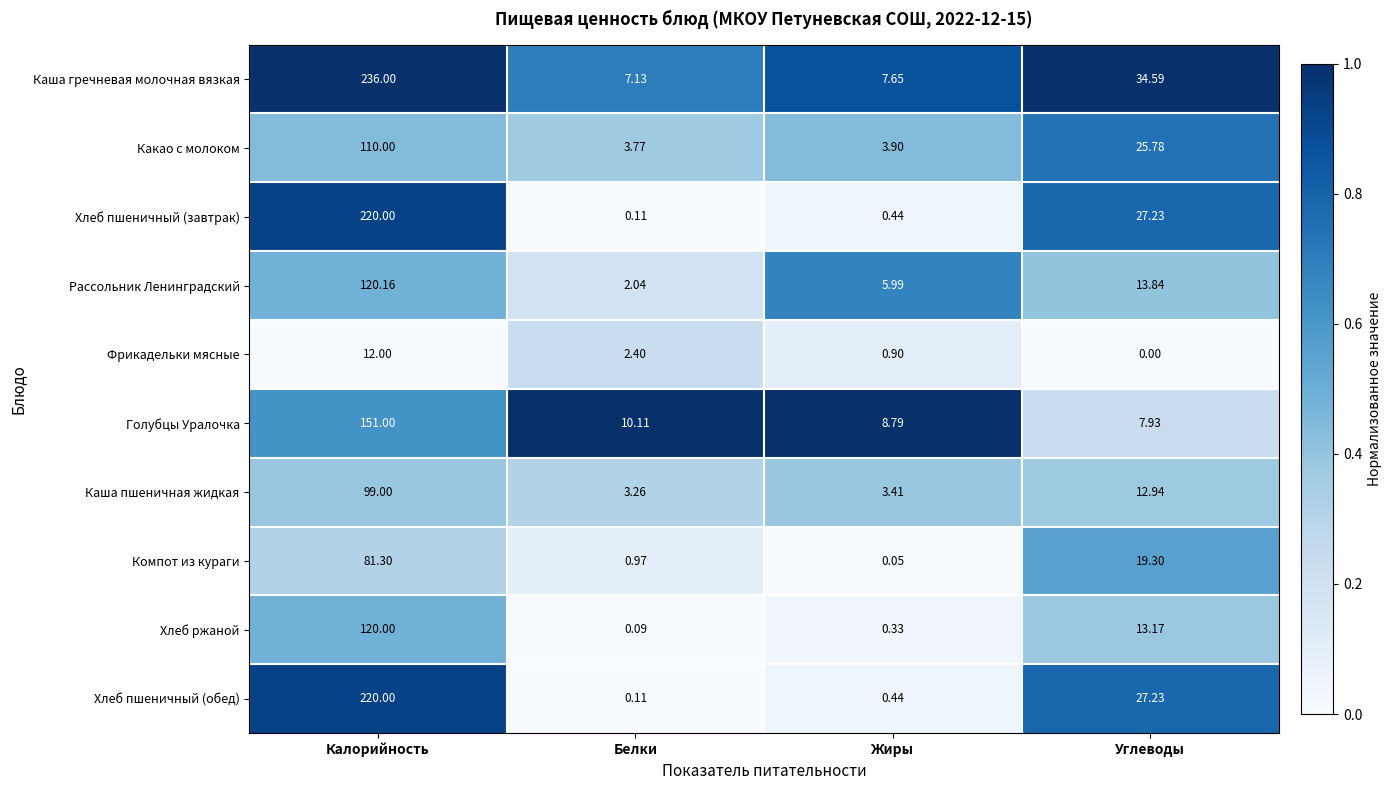

What is the difference between the highest and lowest values at Белки?

10.0